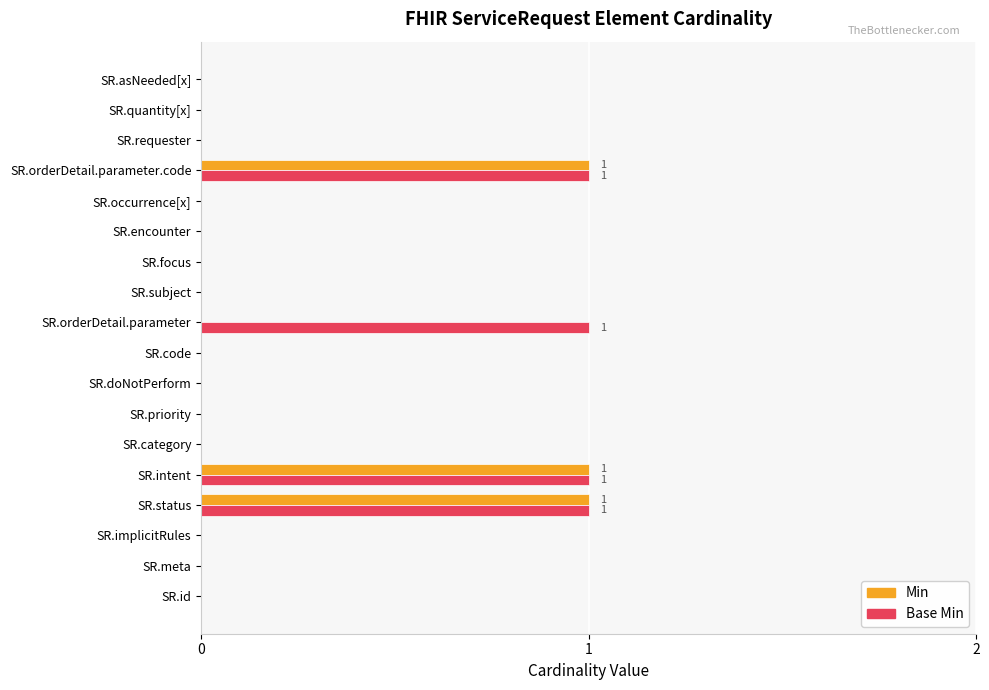

Between SR.orderDetail.parameter and SR.requester, which series saw the biggest shift?

Base Min